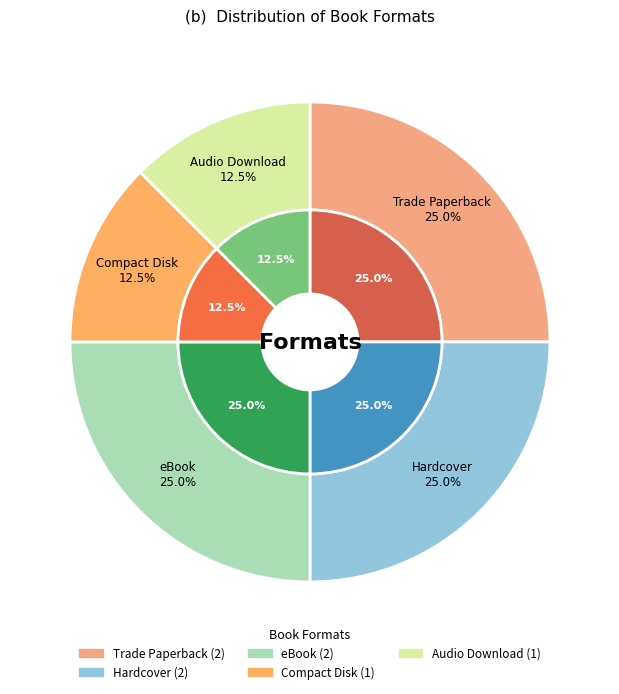

What is the largest slice in the pie chart?

Trade Paperback